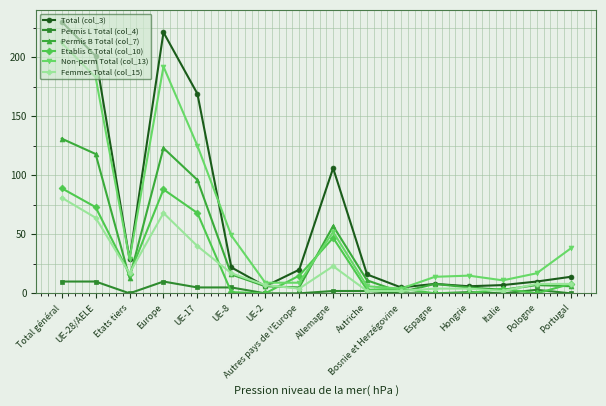

How many values in the Total (col_3) series are below 20?

8